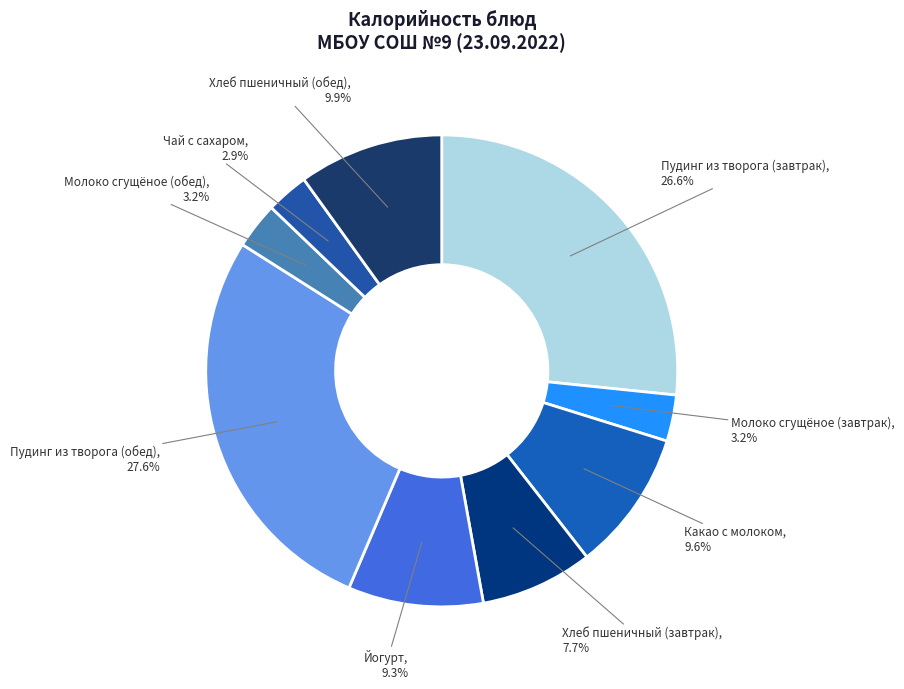

Does Хлеб пшеничный (завтрак) account for over 50% of the chart?

No